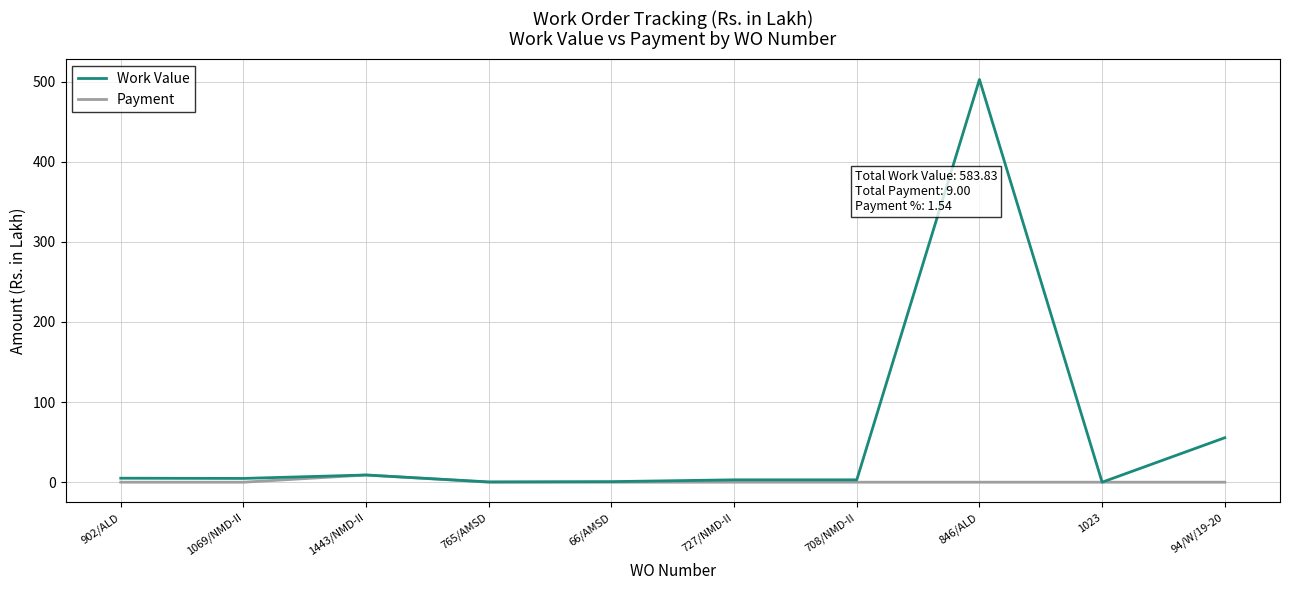

Is it true that Work Value equals 3.0 at 708/NMD-II?

True